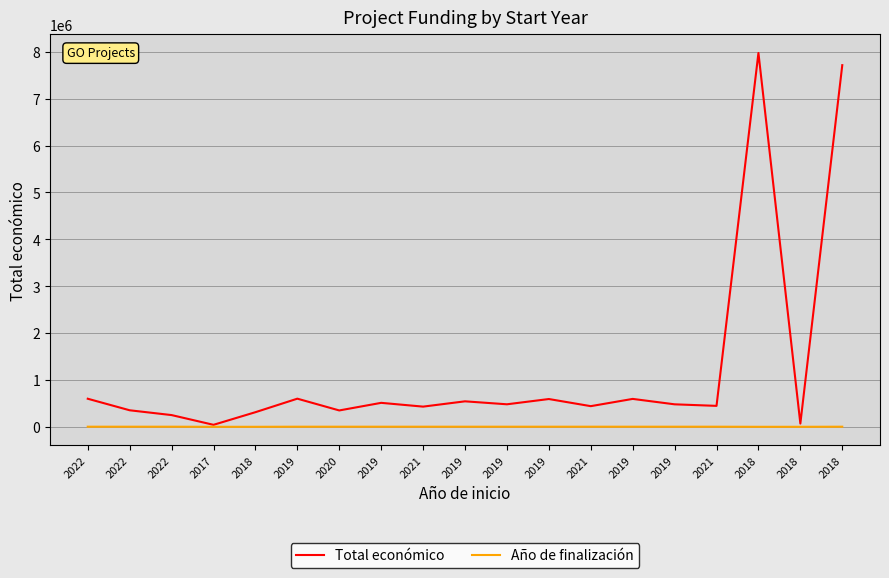

Which series has the largest range (max minus min)?

Total económico